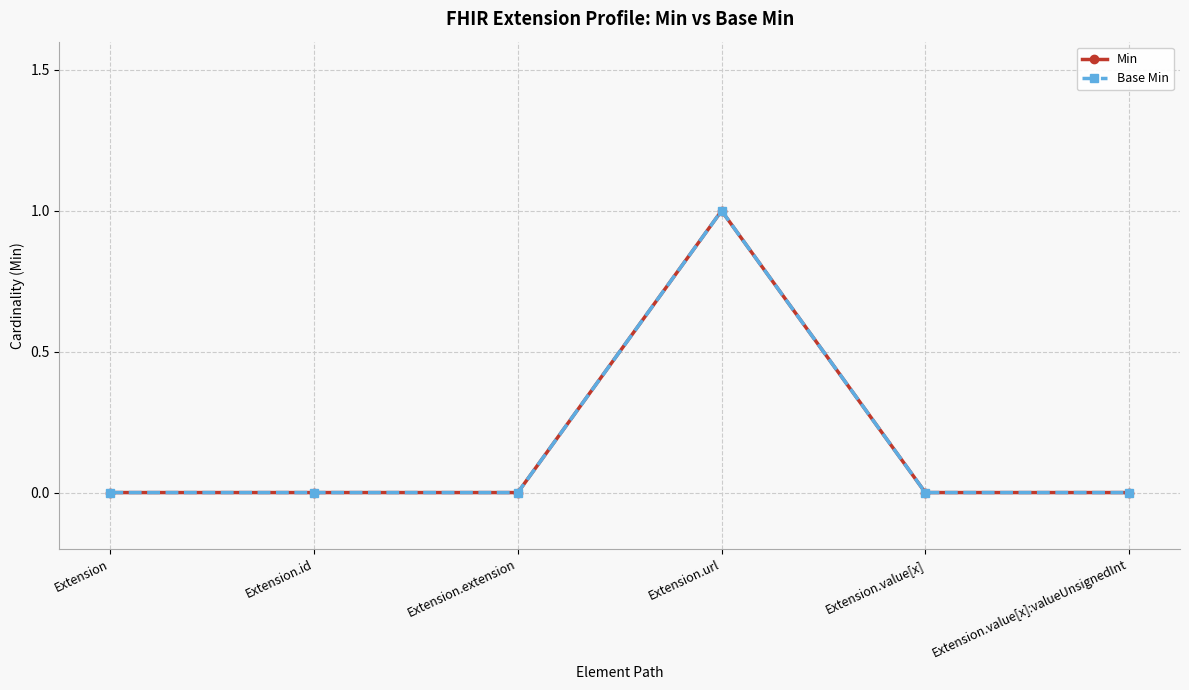

At which category is the sum across all series the highest?

Extension.url